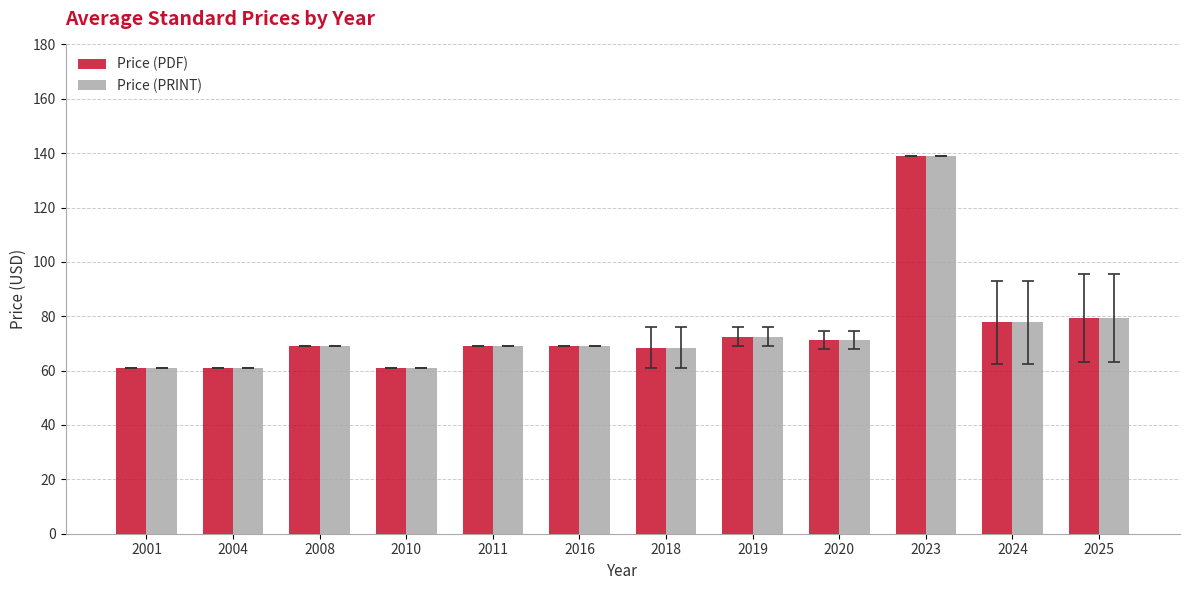

What is the sum of the Price (PDF) values at 2001 and 2004?

122.0